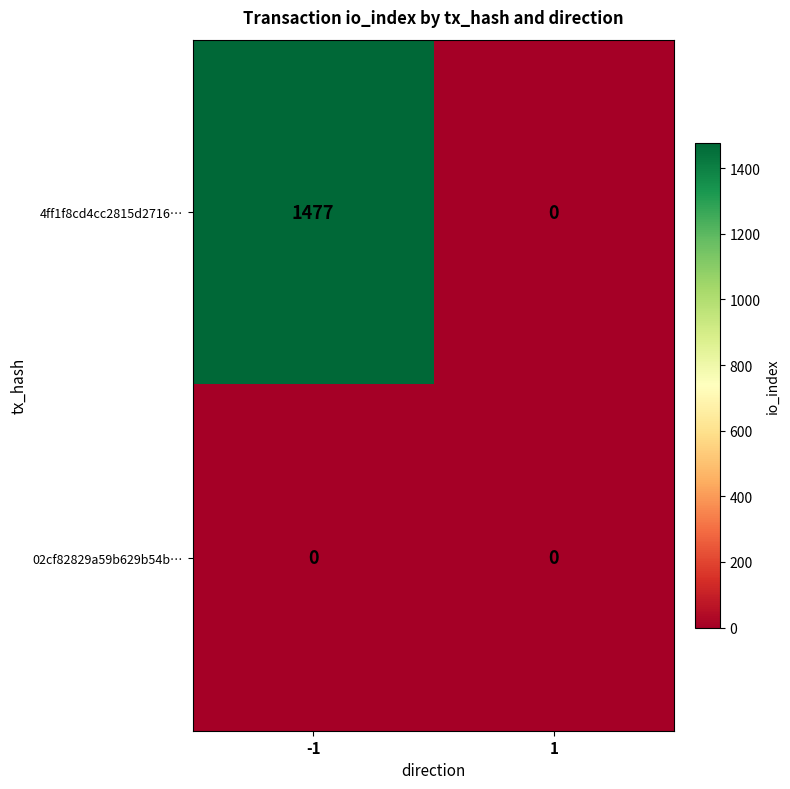

What is the difference between the highest and lowest values at -1?

1477